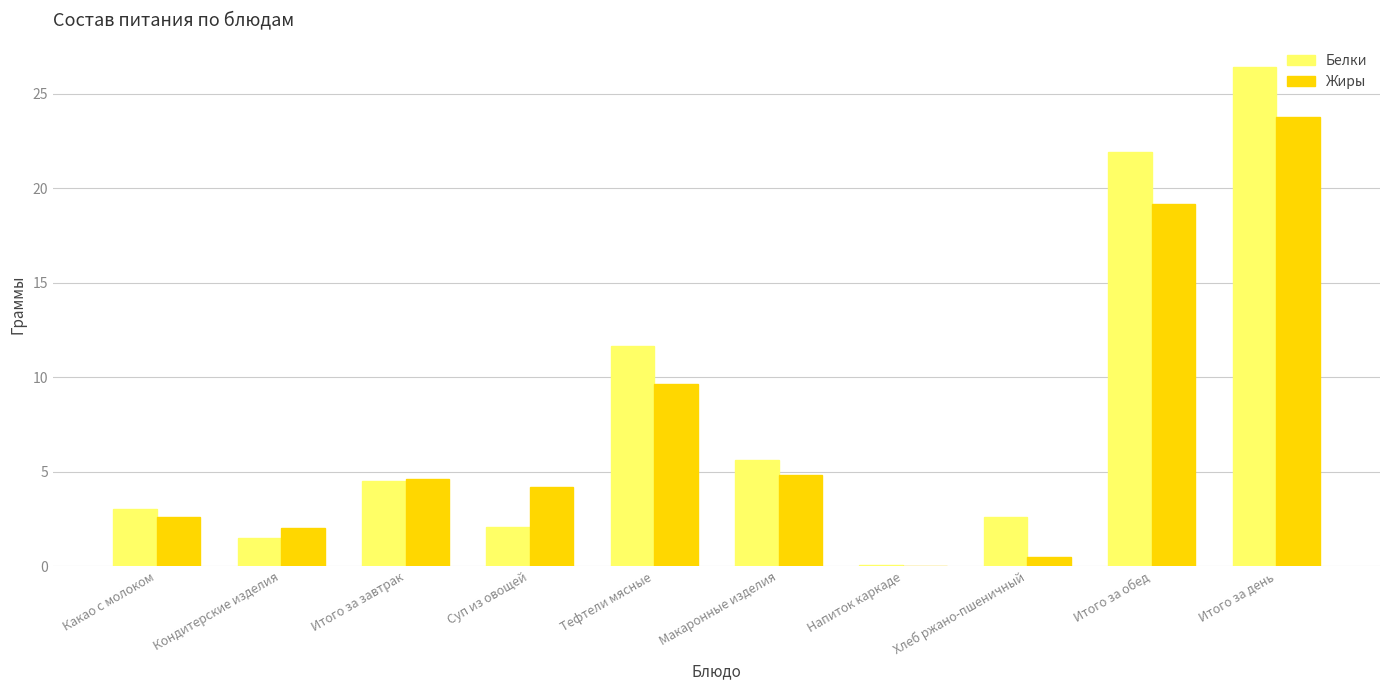

What is the average value of the Жиры series?

7.1